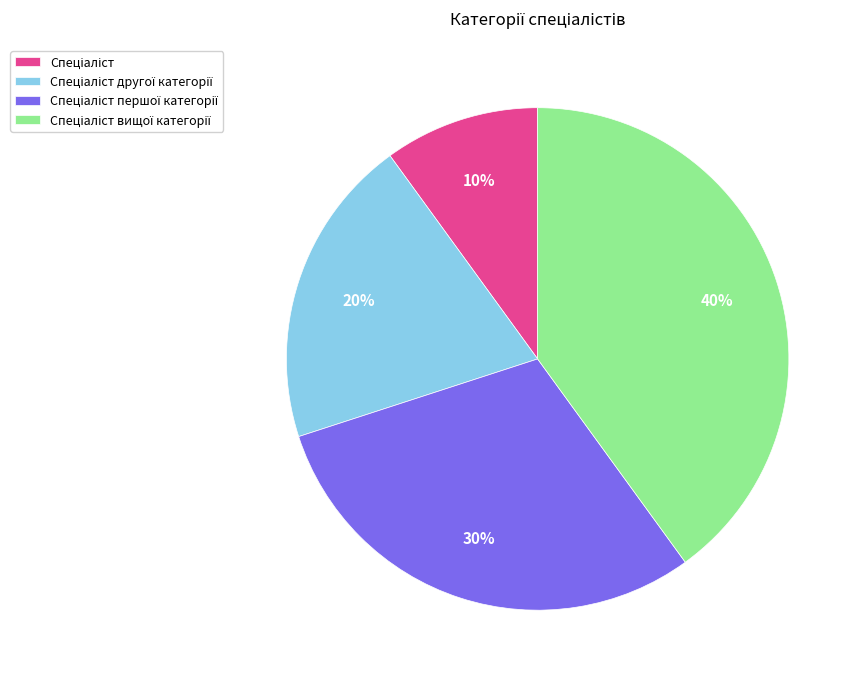

Is there a majority slice in this chart?

No